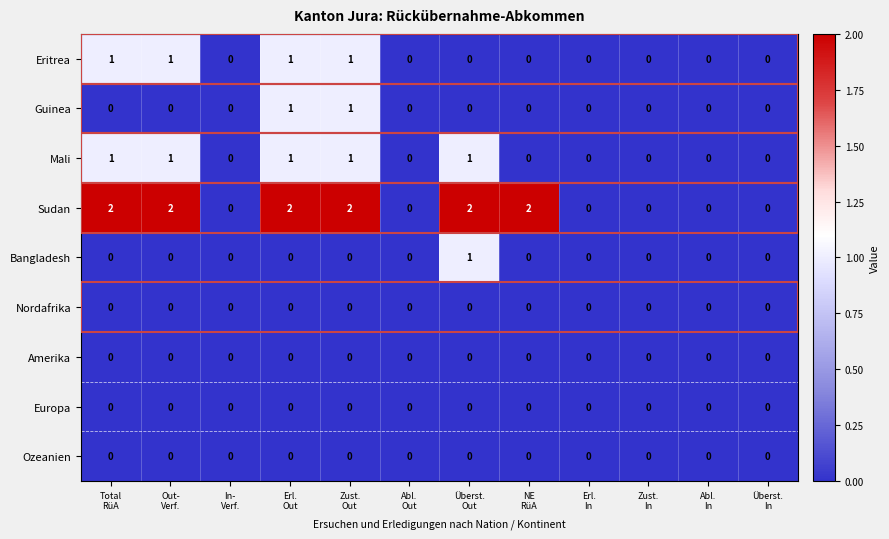

How many Sudan values are between 0 and 2?

12